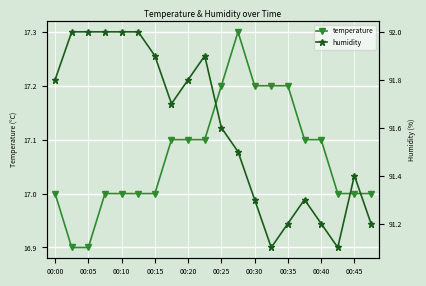

How many temperature values are between 17 and 18?

18